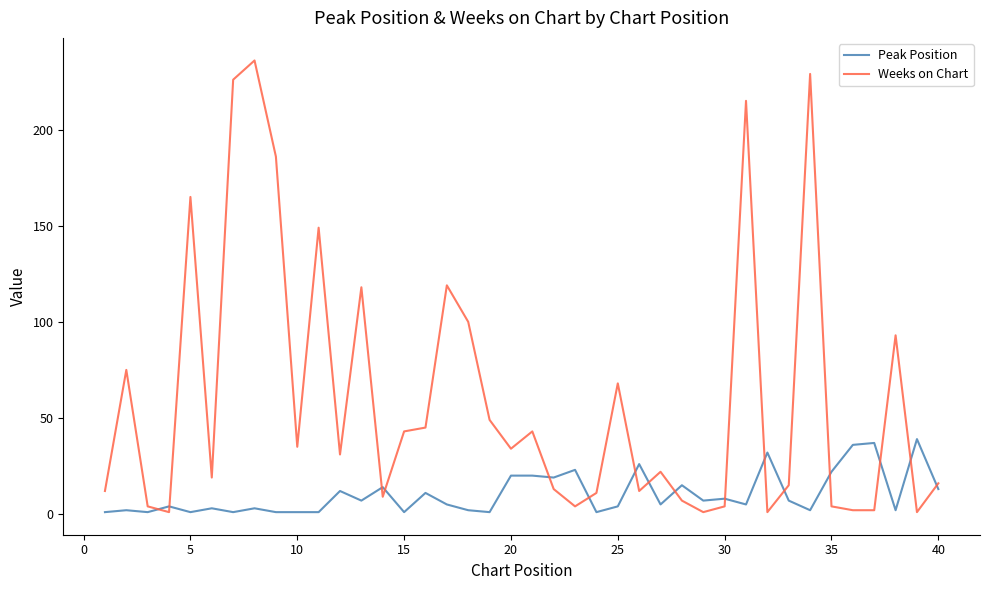

What is the sum of all Weeks on Chart values?

2419